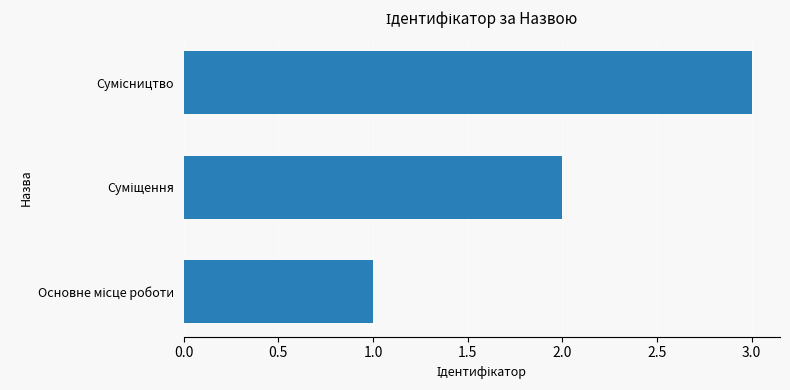

What is the maximum value shown in the chart?

3